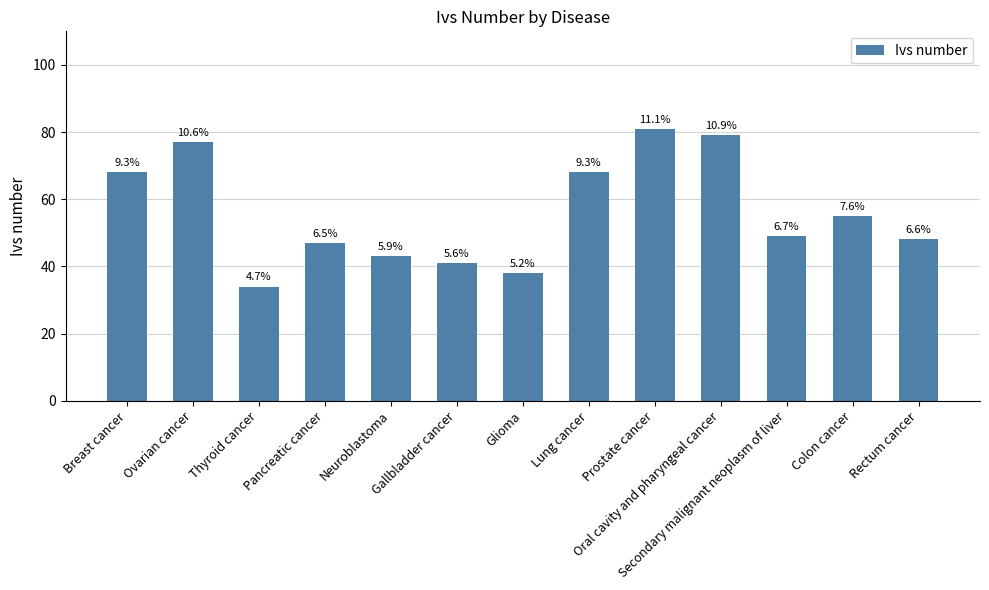

Read the value at Breast cancer, to the nearest 5.

70